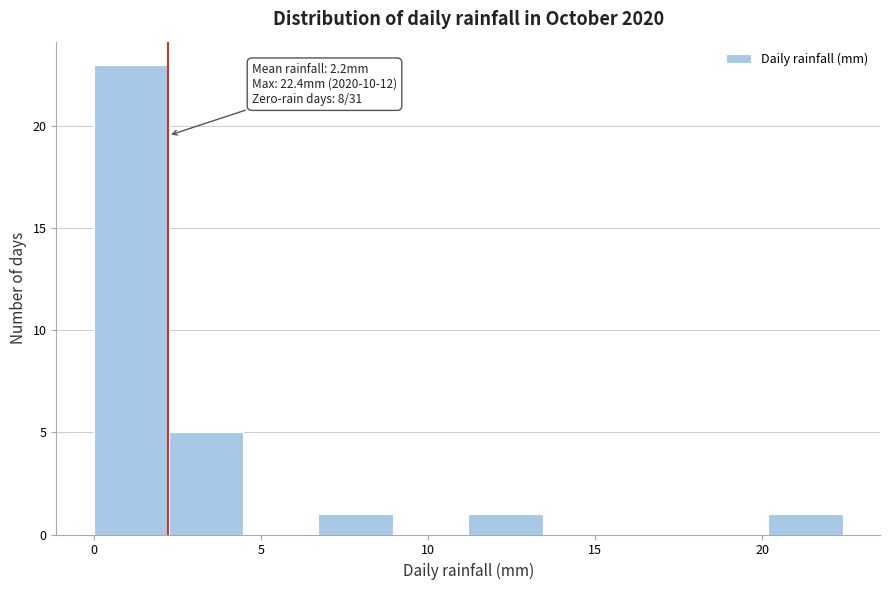

Which range on the x-axis has the tallest bar?

0.0 to 2.0